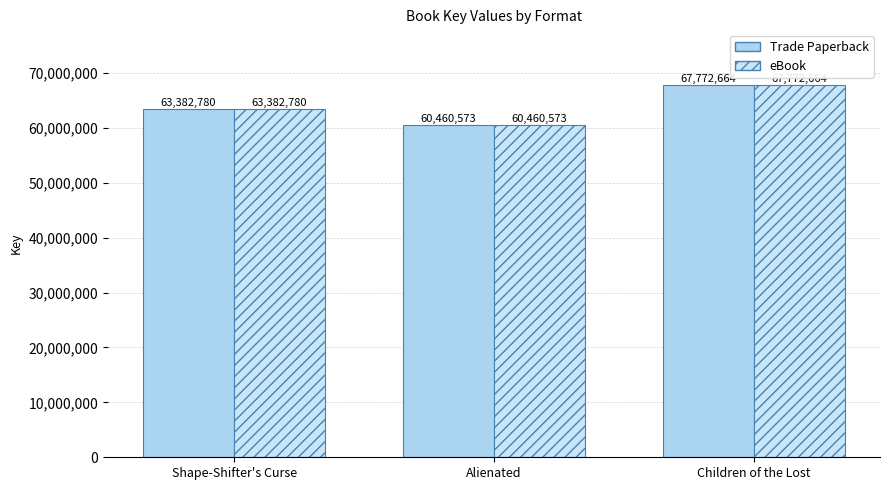

Which series has the largest range (max minus min)?

Trade Paperback